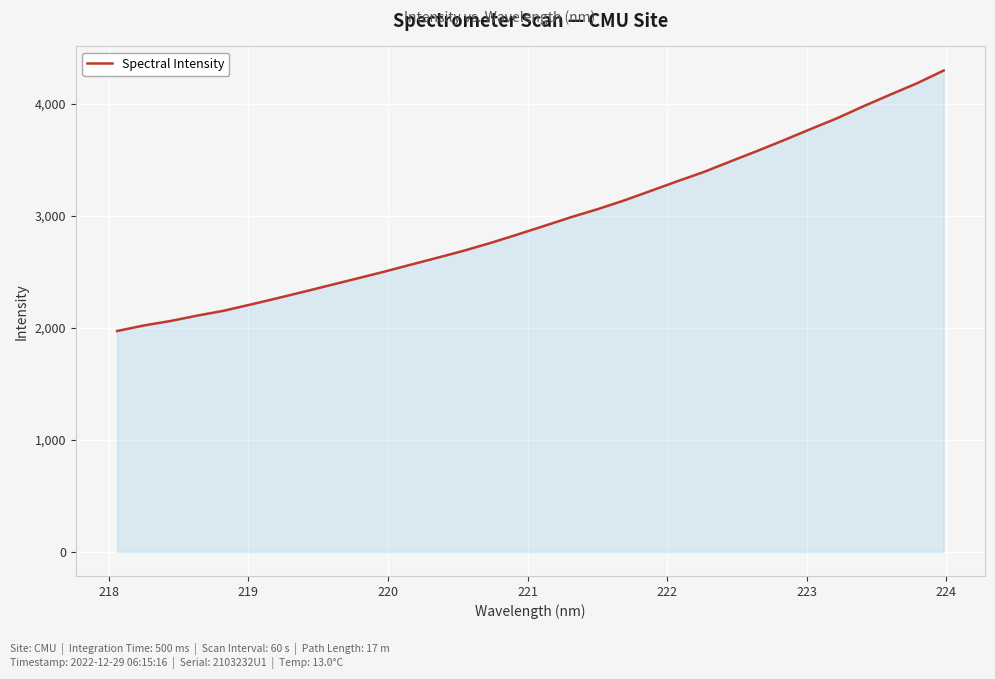

What is the maximum value shown in the chart?

4297.4